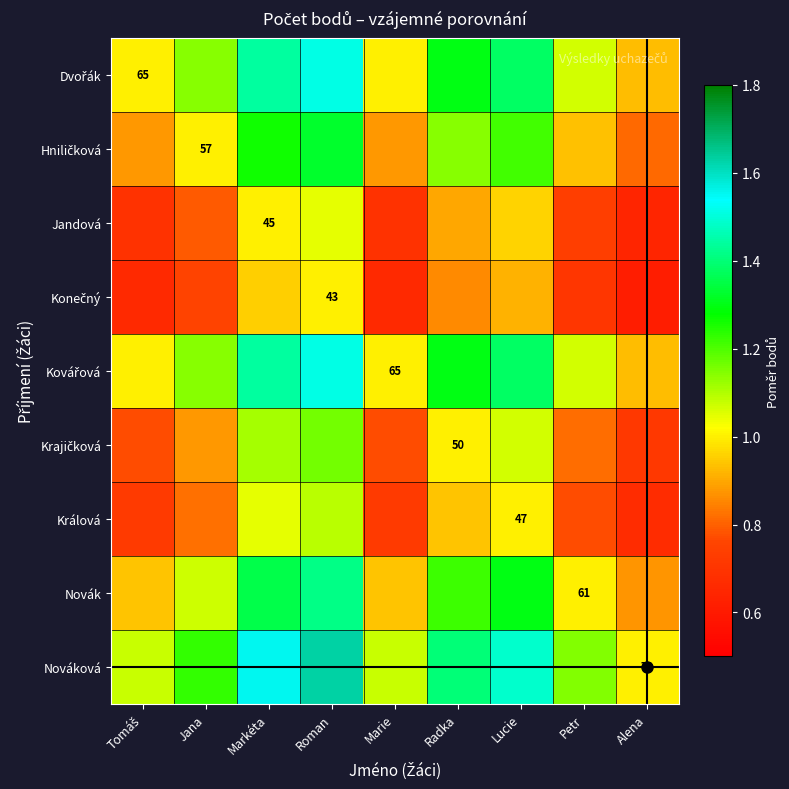

What is the smallest value displayed?

0.6